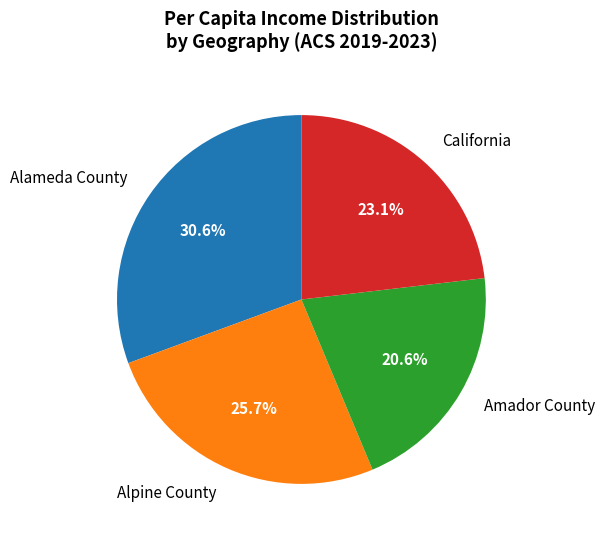

Does any single category account for the majority?

No